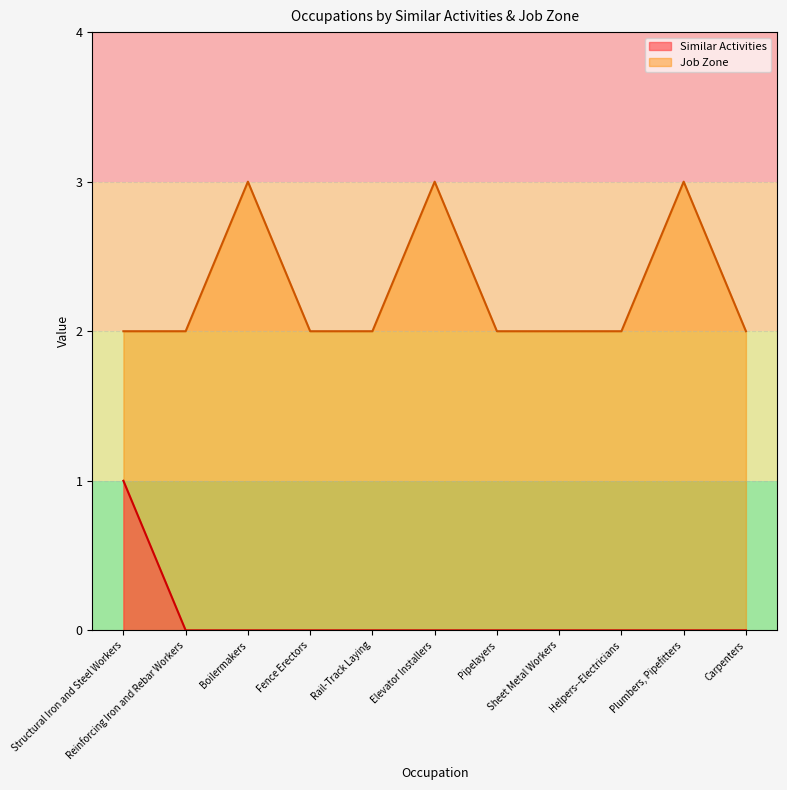

What is the spread (max minus min) of values at Pipelayers?

2